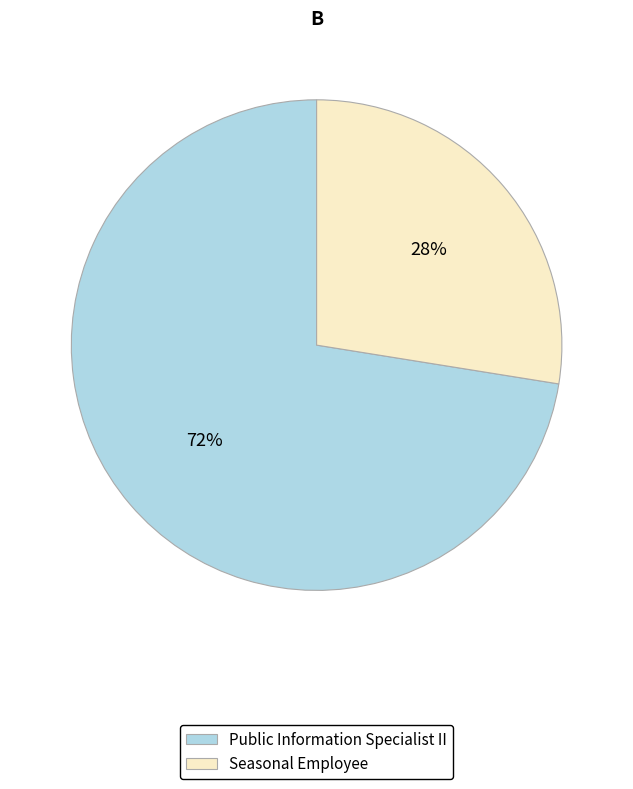

Which category accounts for the majority?

Public Information Specialist II